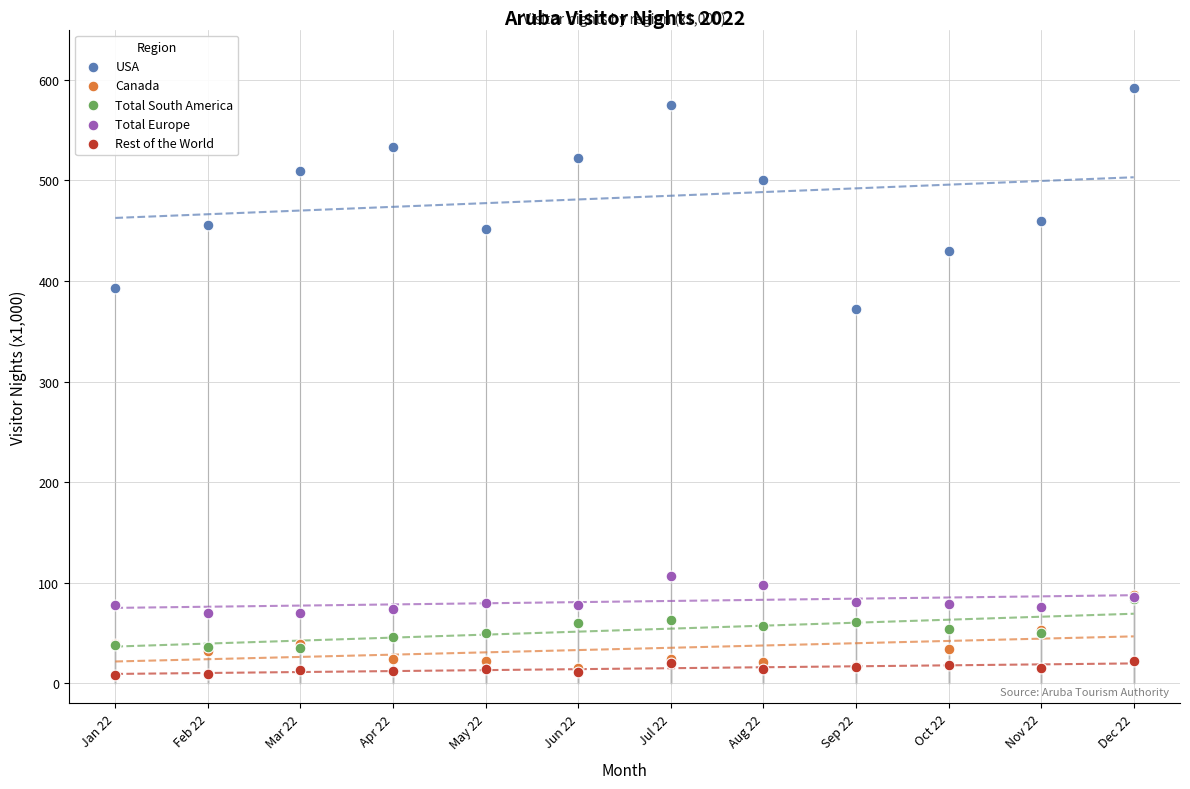

Across all series, what Y value is closest to 300?

371.8